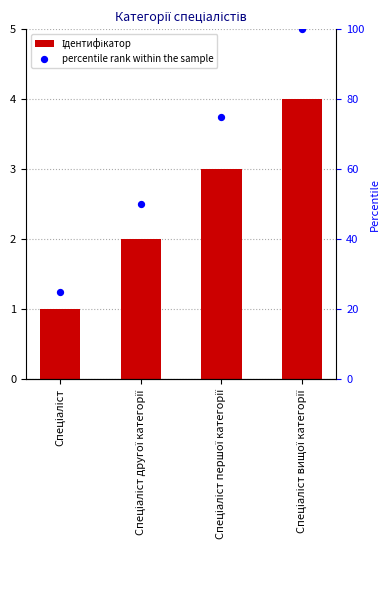

Which series contains the highest Y value?

percentile rank within the sample